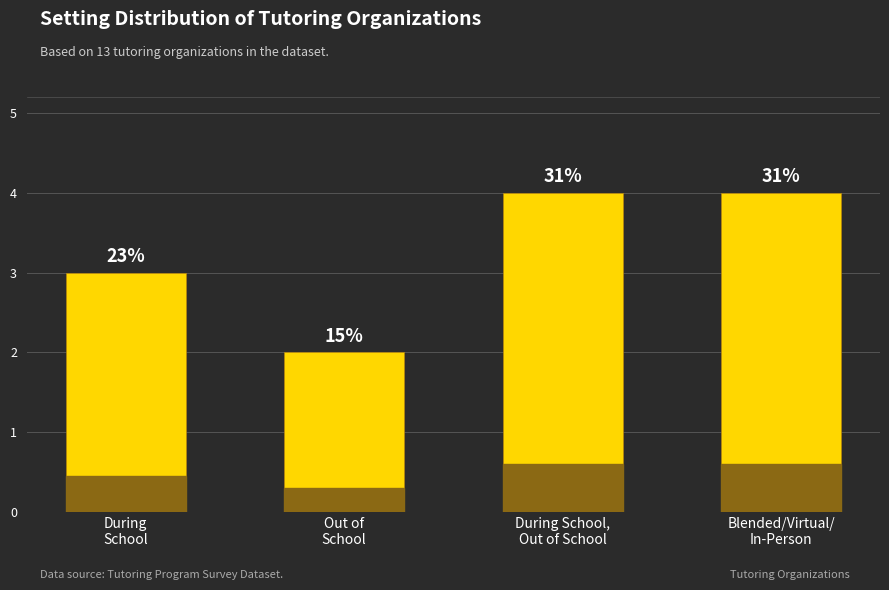

Is it true that the value at During
School is 5?

False